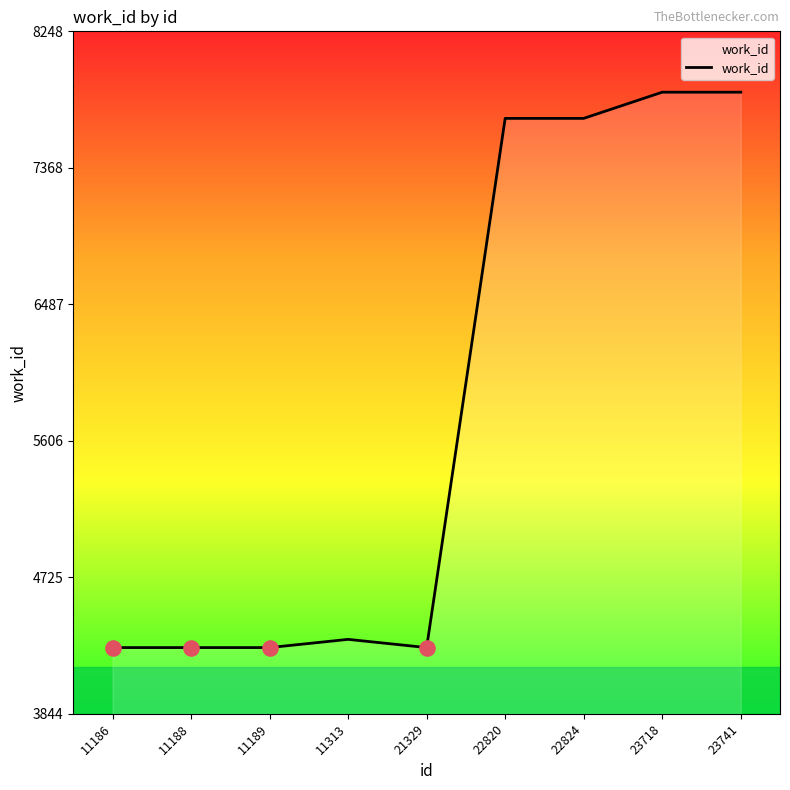

What is the change in value from 22824 to 23718?

+169